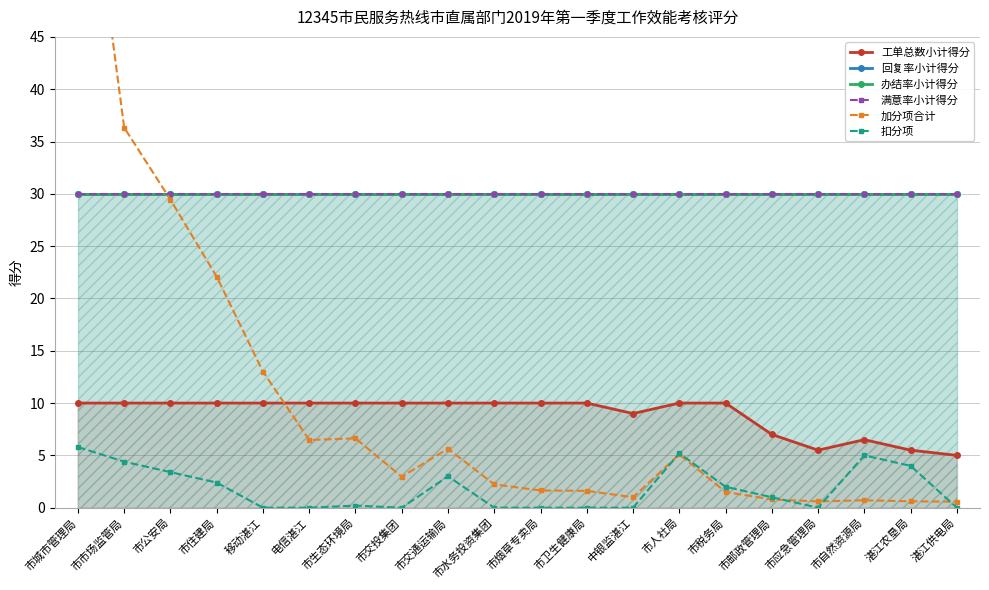

What is the greatest value displayed?

70.1